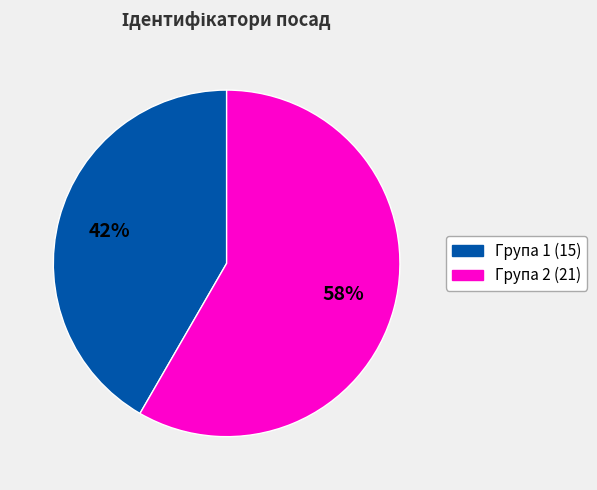

To the nearest percent, what is the average slice percentage?

50%